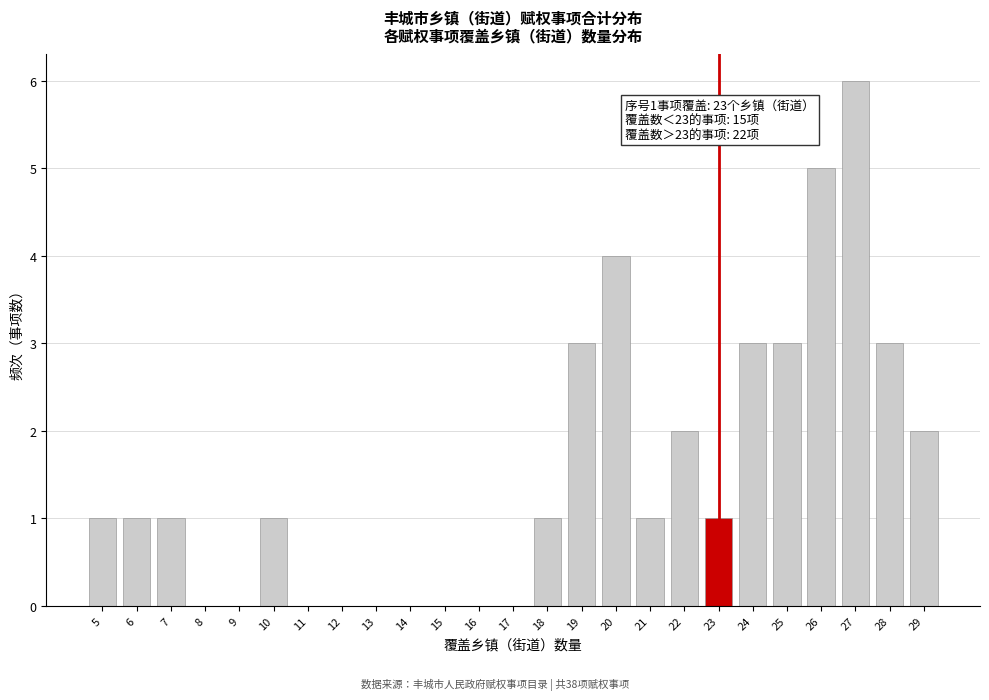

Reading right to left, list all the values displayed in this chart.

29=2	28=3	27=6	26=5	25=3	24=3	23=1	22=2	21=1	20=4	19=3	18=1	17=0	16=0	15=0	14=0	13=0	12=0	11=0	10=1	9=0	8=0	7=1	6=1	5=1